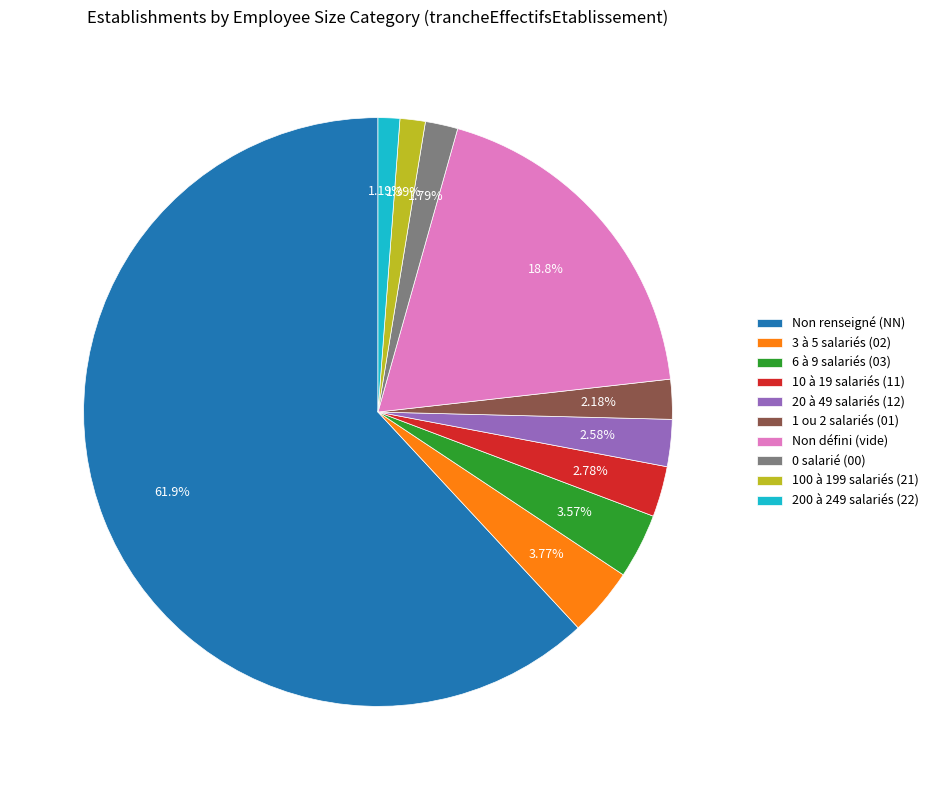

Do 20 à 49 salariés (12) and Non renseigné (NN) together represent more than half of the pie?

Yes